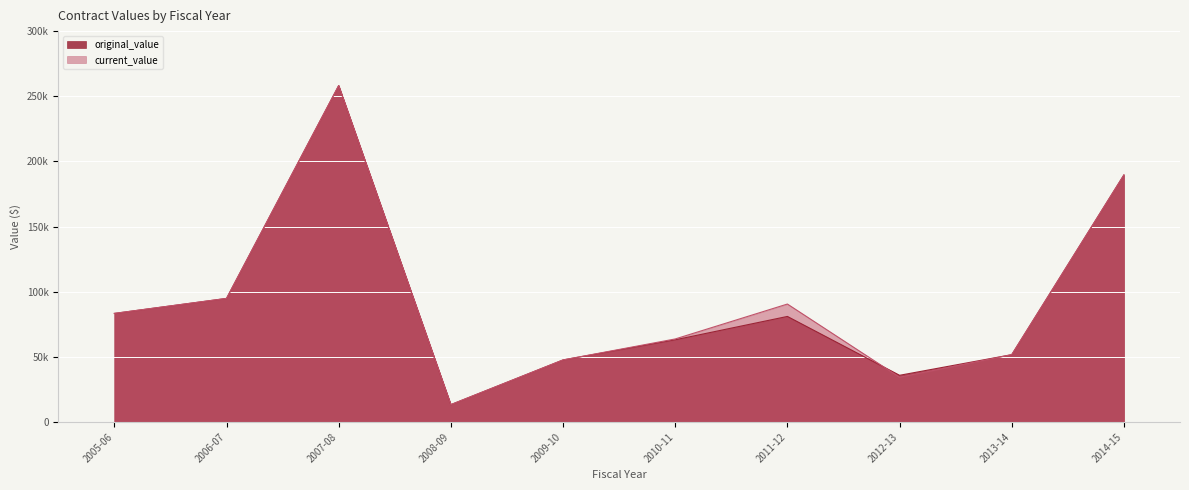

What is the label of the 7th point from the left?

2011-12